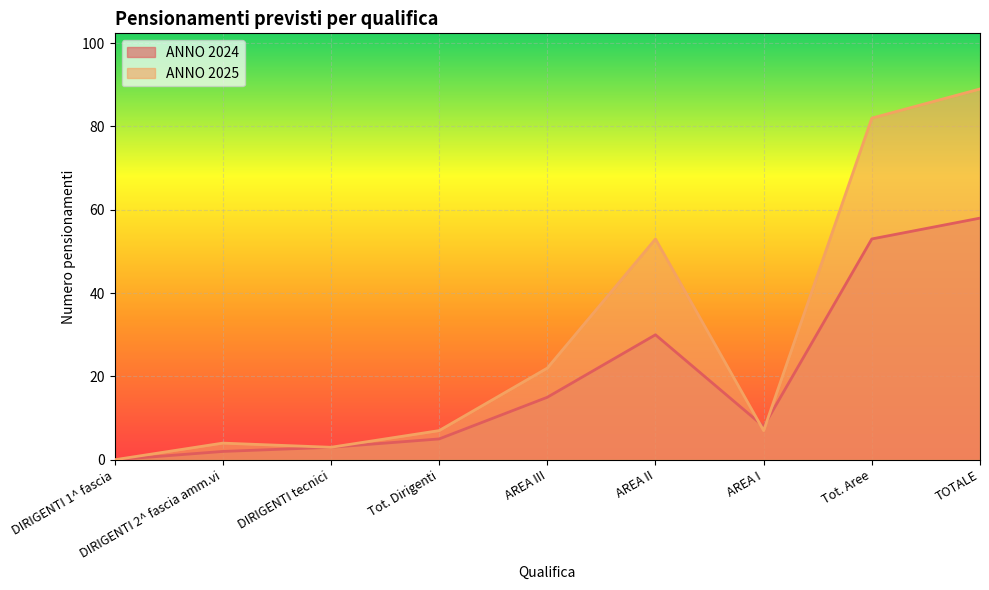

How many values in the ANNO 2025 series exceed 7?

4